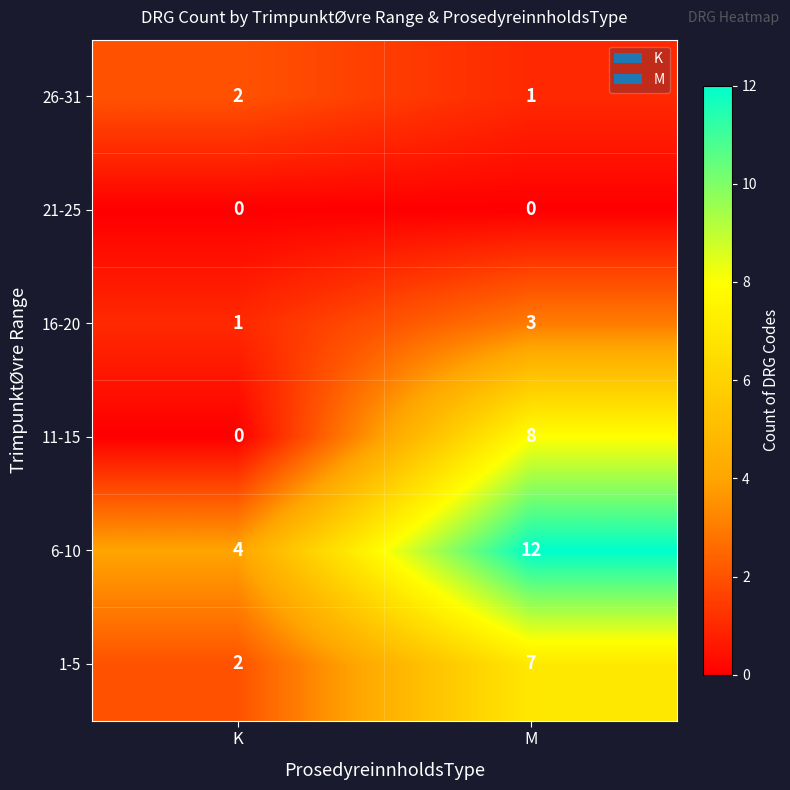

What is the total value across all series at K?

9